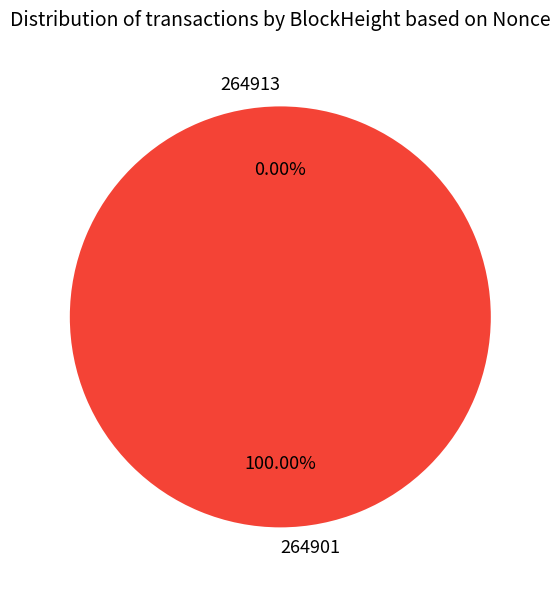

Does 264913 represent more than half of the total?

No